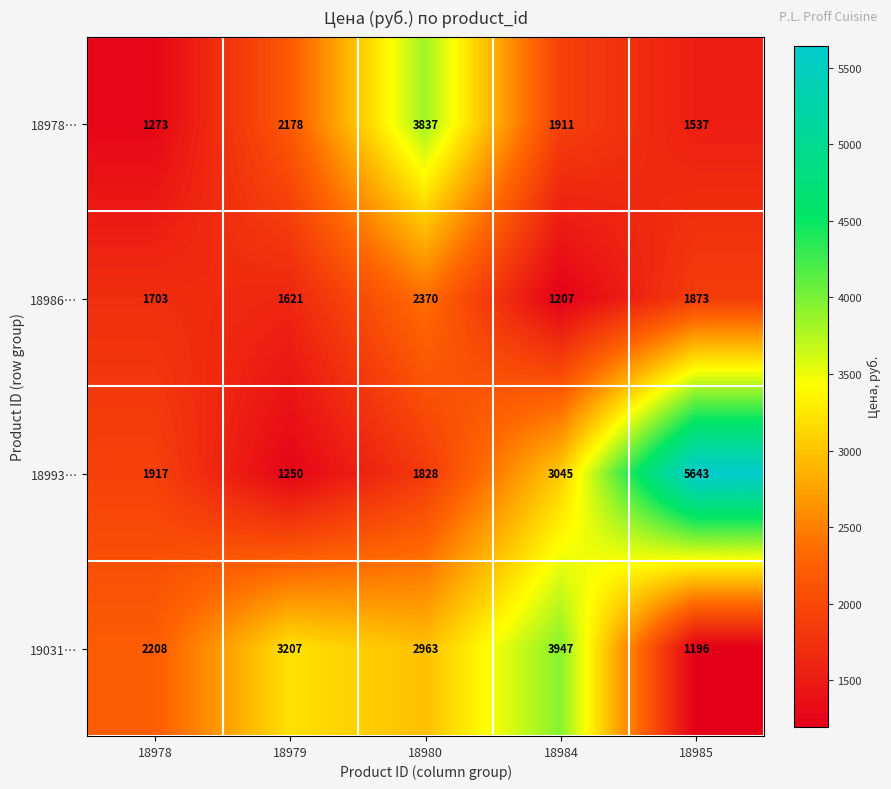

What is the difference between the maximum and second lowest values in the 18978… series?

2300